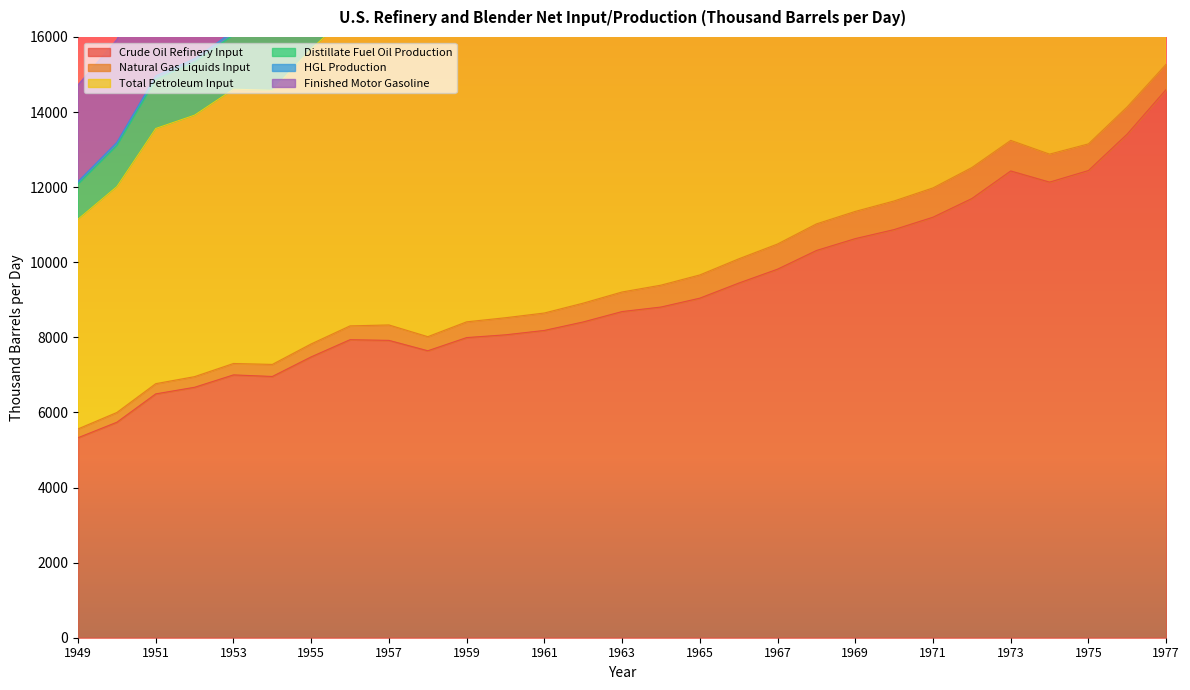

What value does the Total Petroleum Input series have at 1963?

18503.0